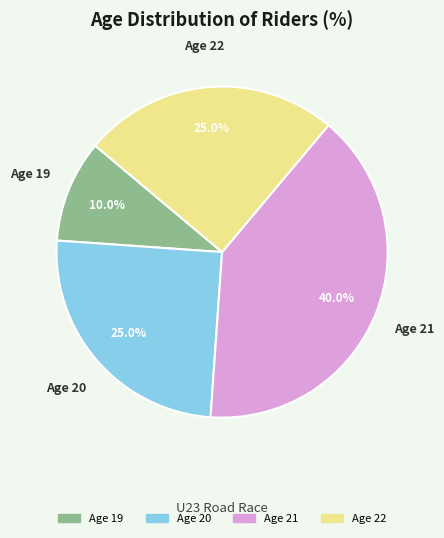

Is there a majority slice in this chart?

No